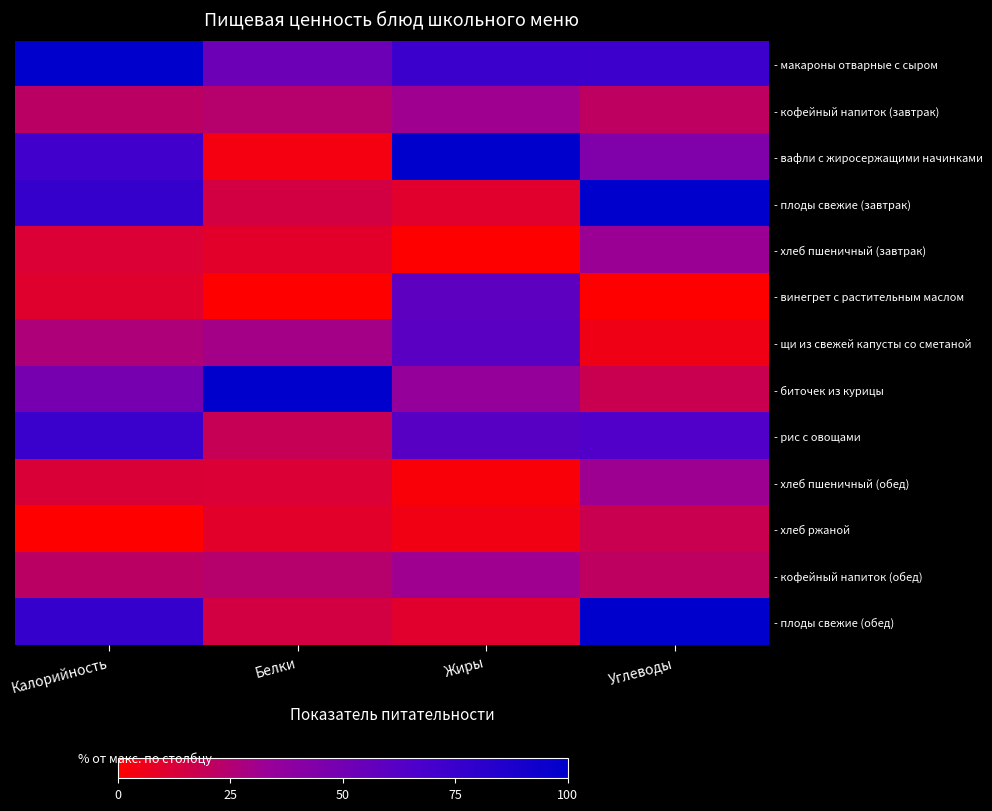

At which category is the sum across all series the highest?

Калорийность